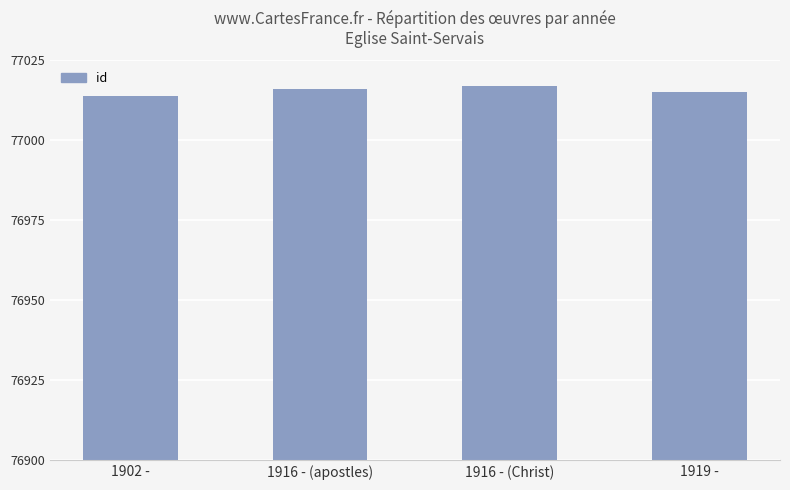

The chart shows a value of 126154 at 1916 - (apostles). True or false?

False